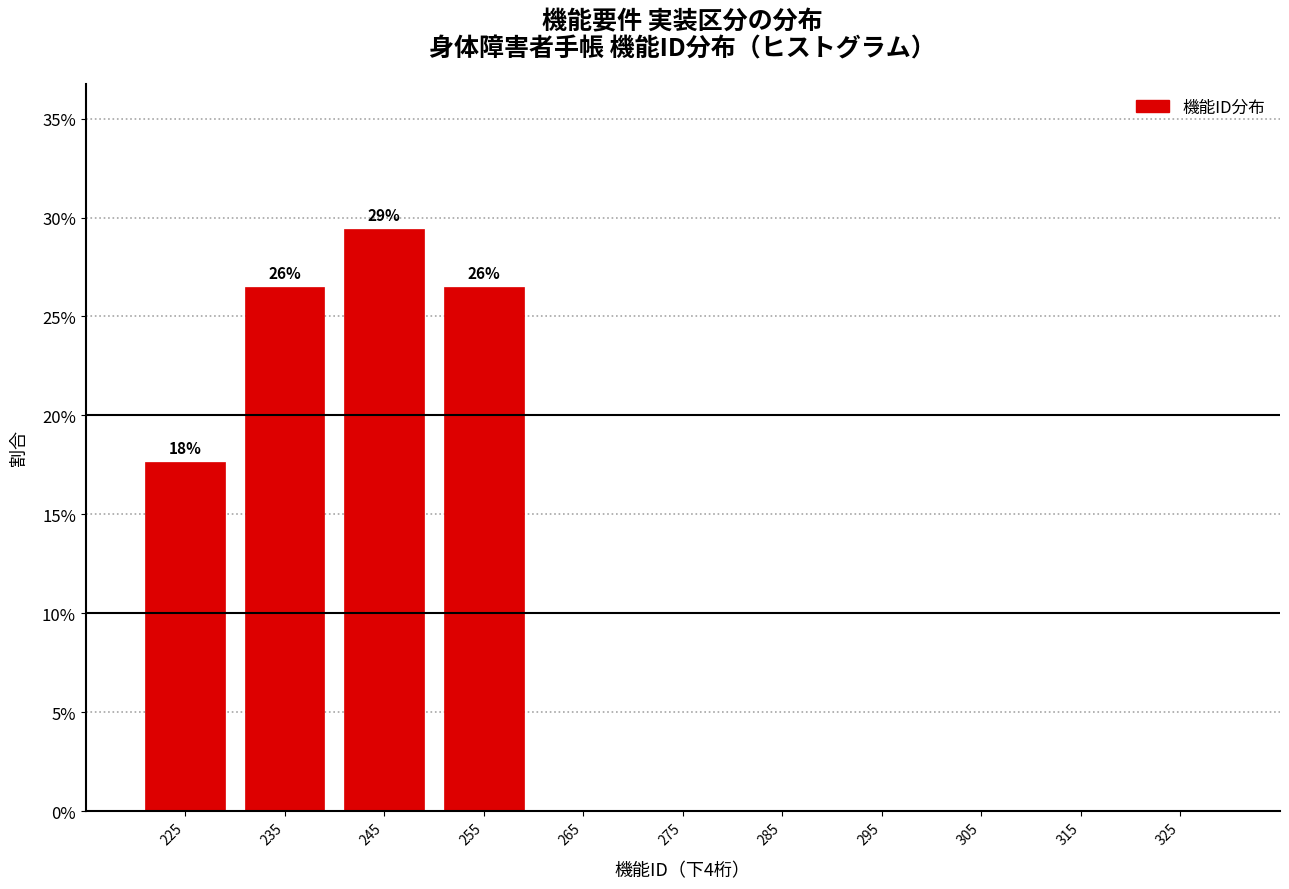

Over which range of the x-axis is the bar tallest?

240 to 250